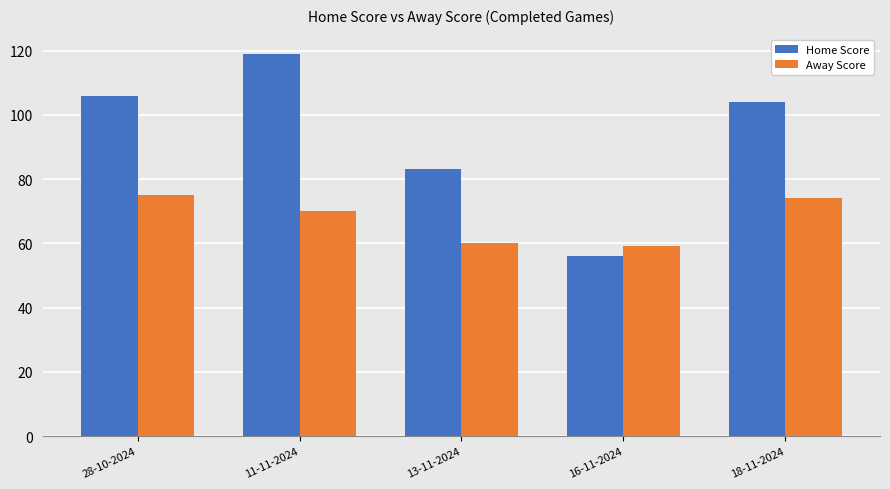

True or false: Home Score has a value of 67 at 28-10-2024.

False